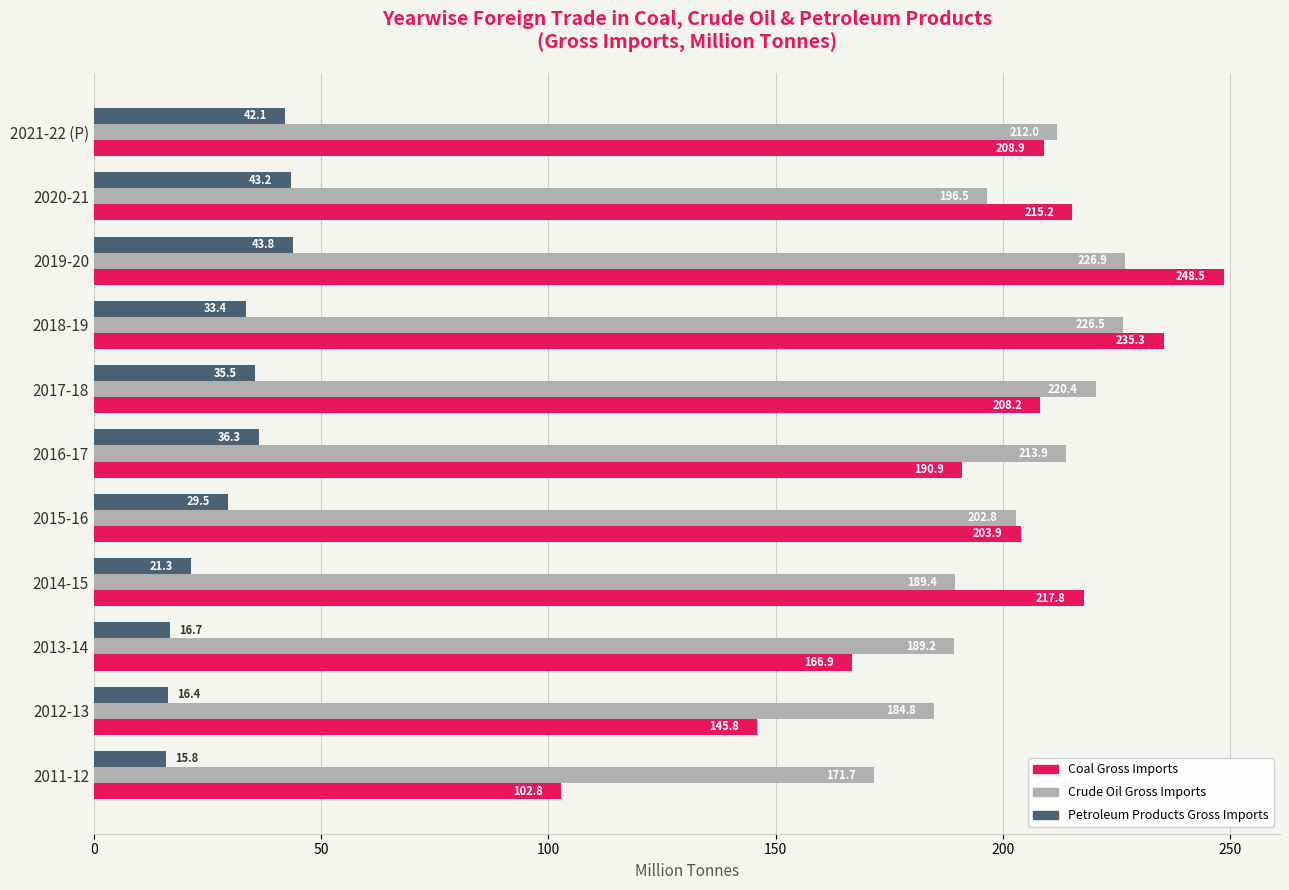

Count the number of categories in the chart.

11